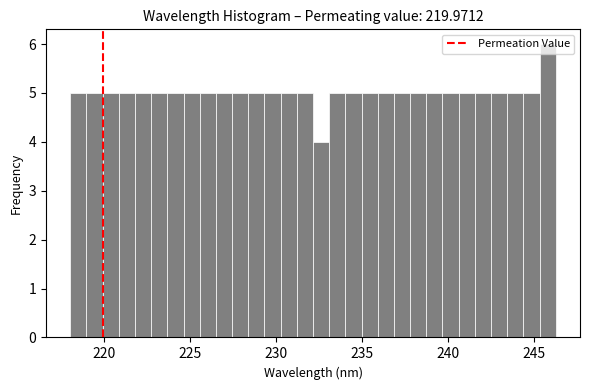

Read against the x-axis, roughly where is the centre of the tallest bar?

246.0